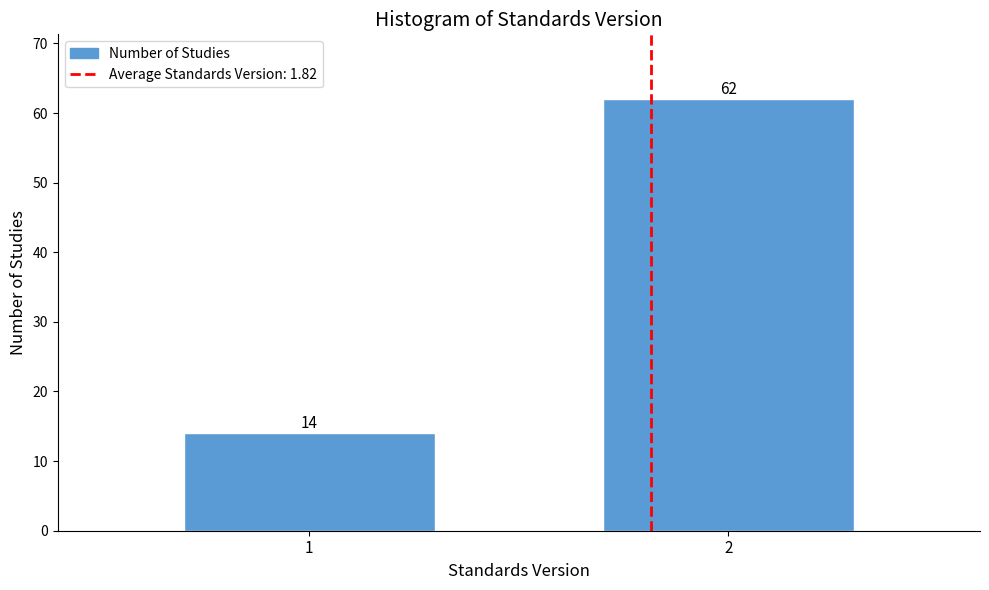

Reading right to left, extract all data points from this chart.

62	14